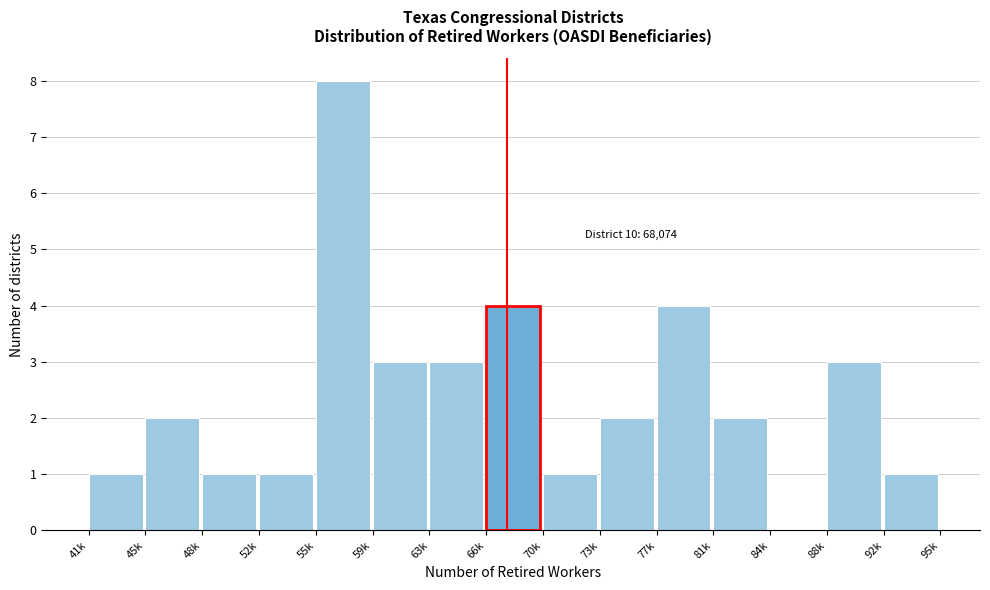

Reading left to right, transcribe all the data shown in this chart.

41k=1	45k=2	48k=1	52k=1	55k=8	59k=3	63k=3	66k=4	70k=1	73k=2	77k=4	81k=2	84k=0	88k=3	92k=1